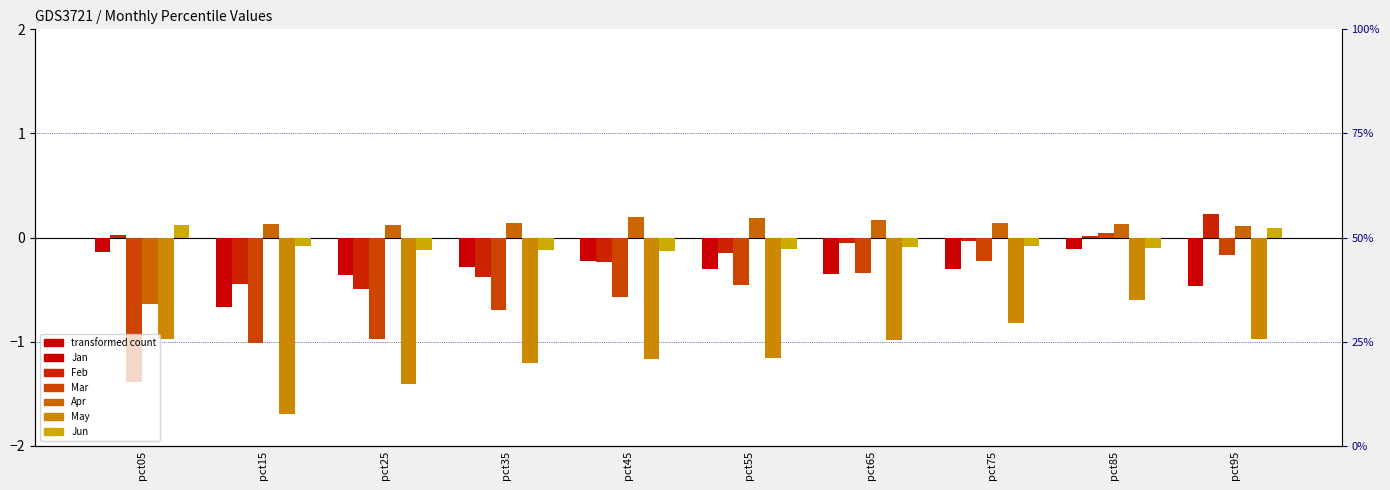

At pct55, list the series in order from largest to smallest.

Apr, Jun, Feb, Jan, Mar, May